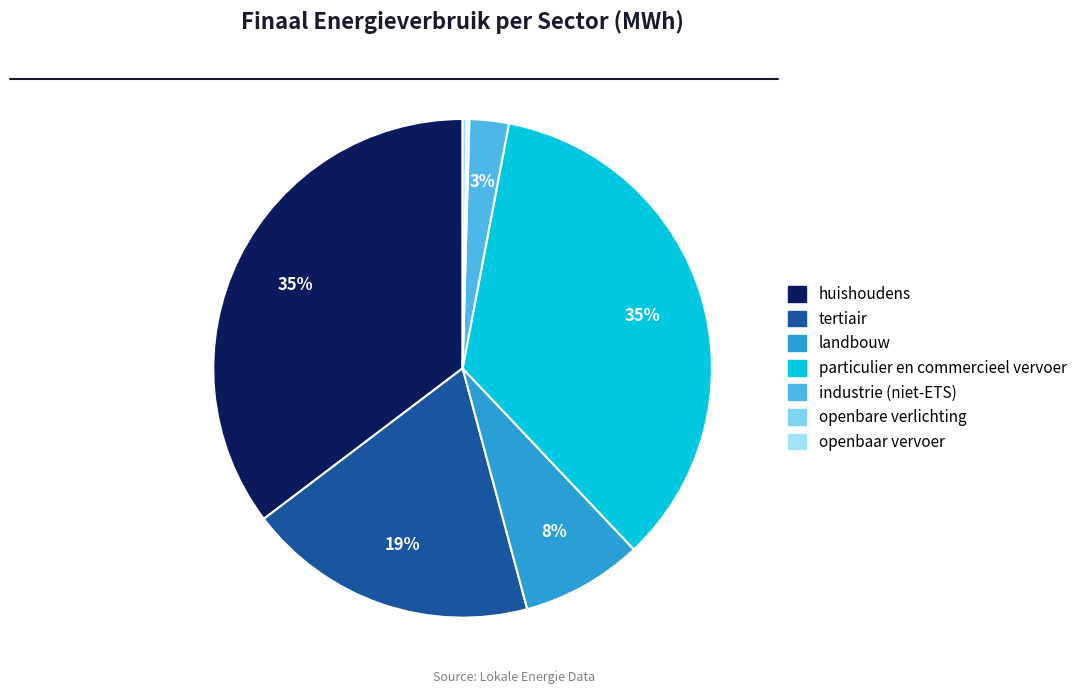

Is particulier en commercieel vervoer the majority of the pie?

No